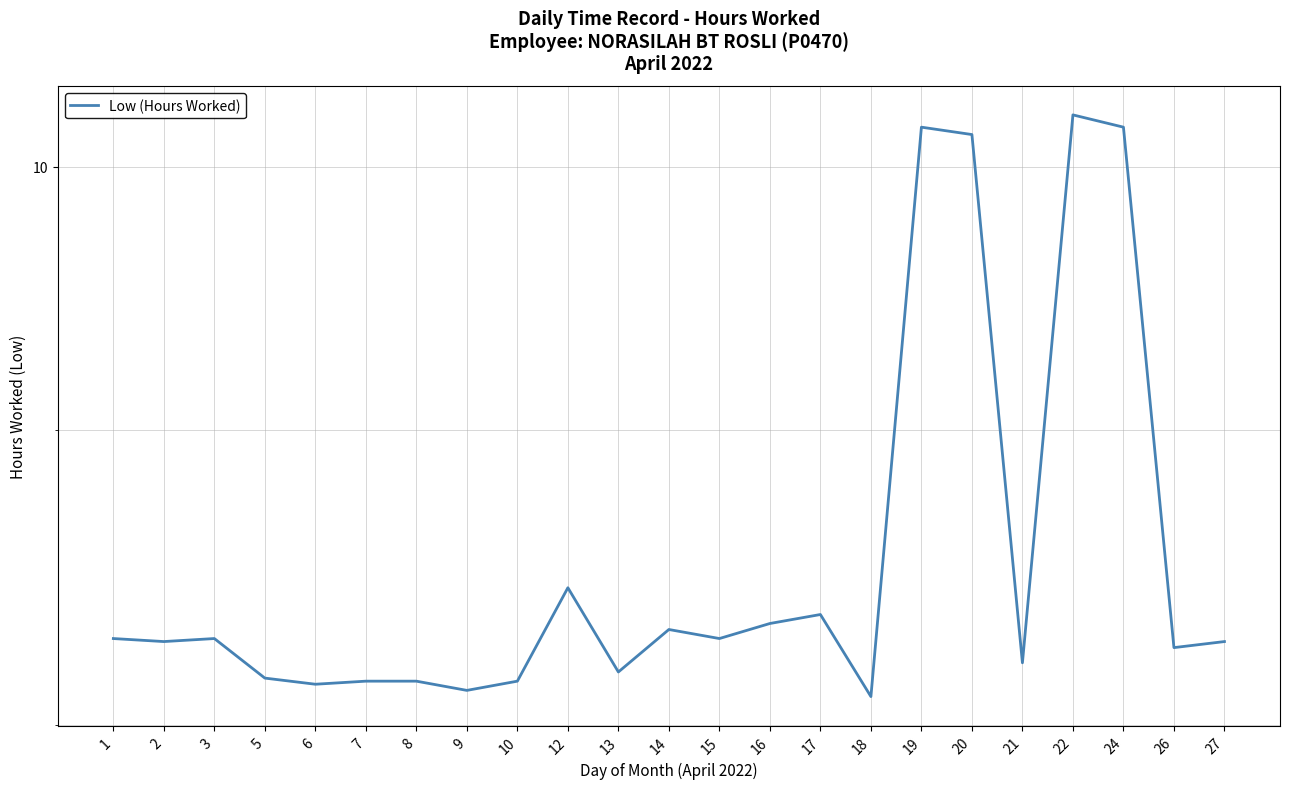

What is the value of the 4th point from the left?

8.2